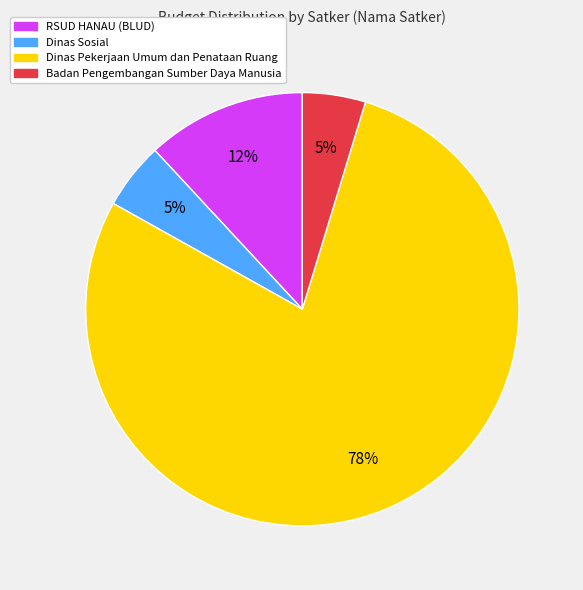

Is there any slice that represents more than half of the pie?

Yes